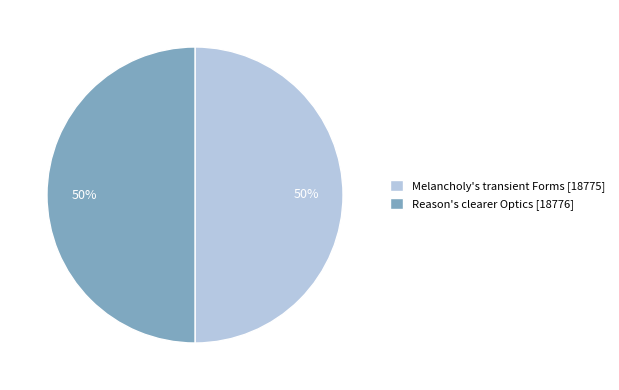

How many segments does this pie chart have?

2